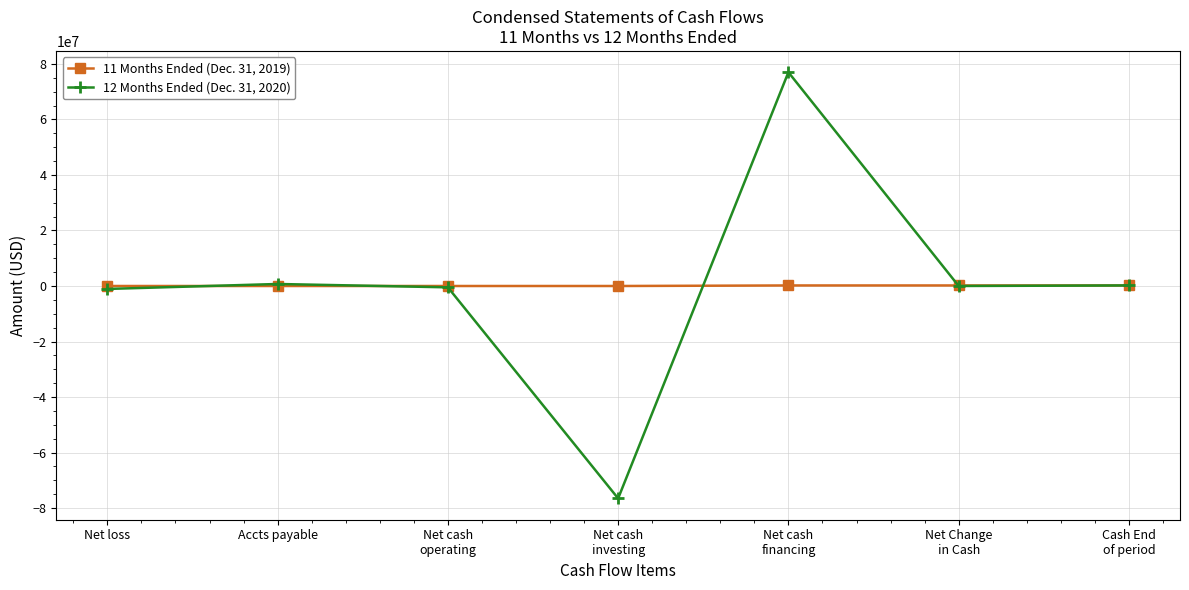

Rank the series by their maximum value, from highest to lowest.

12 Months Ended (Dec. 31, 2020), 11 Months Ended (Dec. 31, 2019)